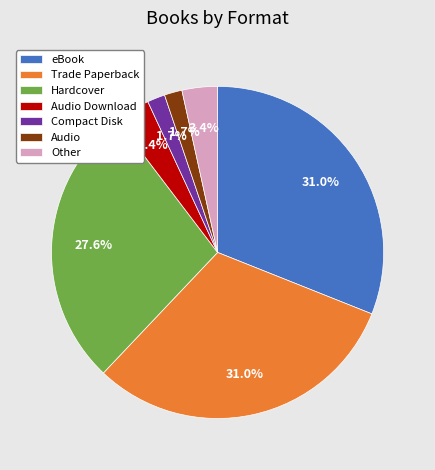

Combined, do Other and Hardcover account for over 50%?

No